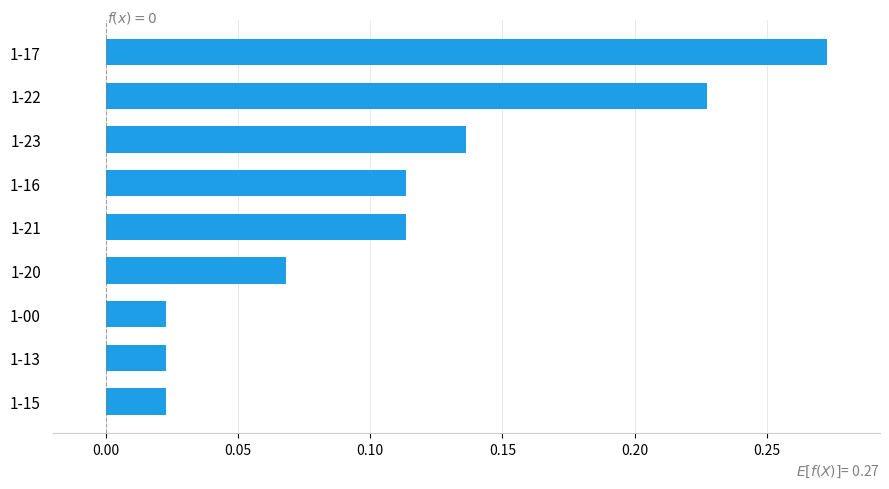

Which category has the highest value across all series?

1-17